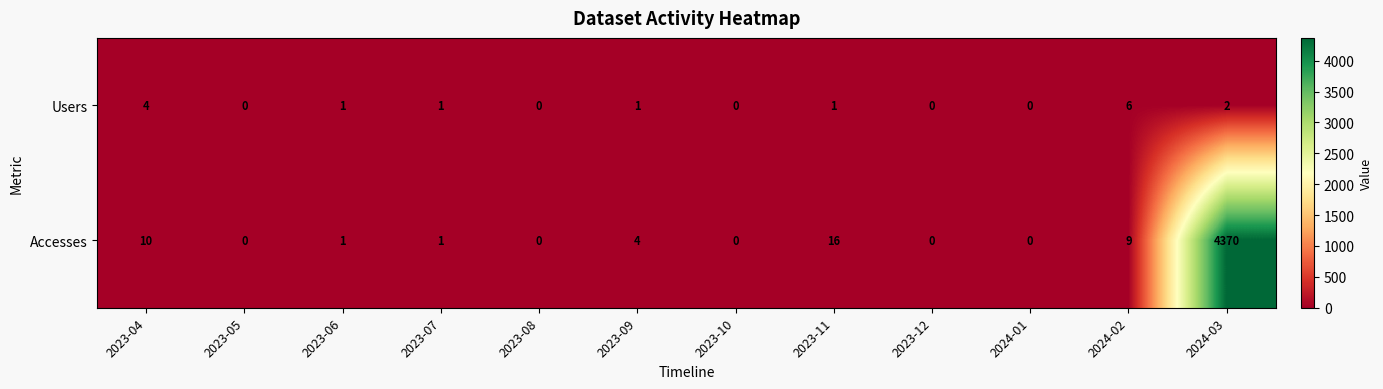

Is the value of Accesses at 2023-08 greater than the value of Users at 2023-11?

No